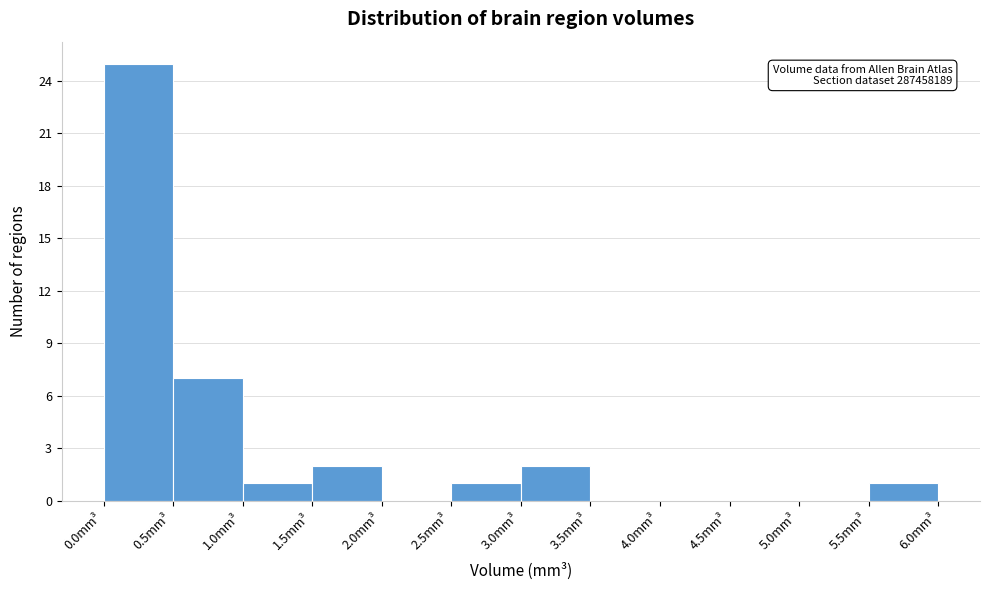

Over which range of the x-axis is the bar tallest?

0.0 to 0.5